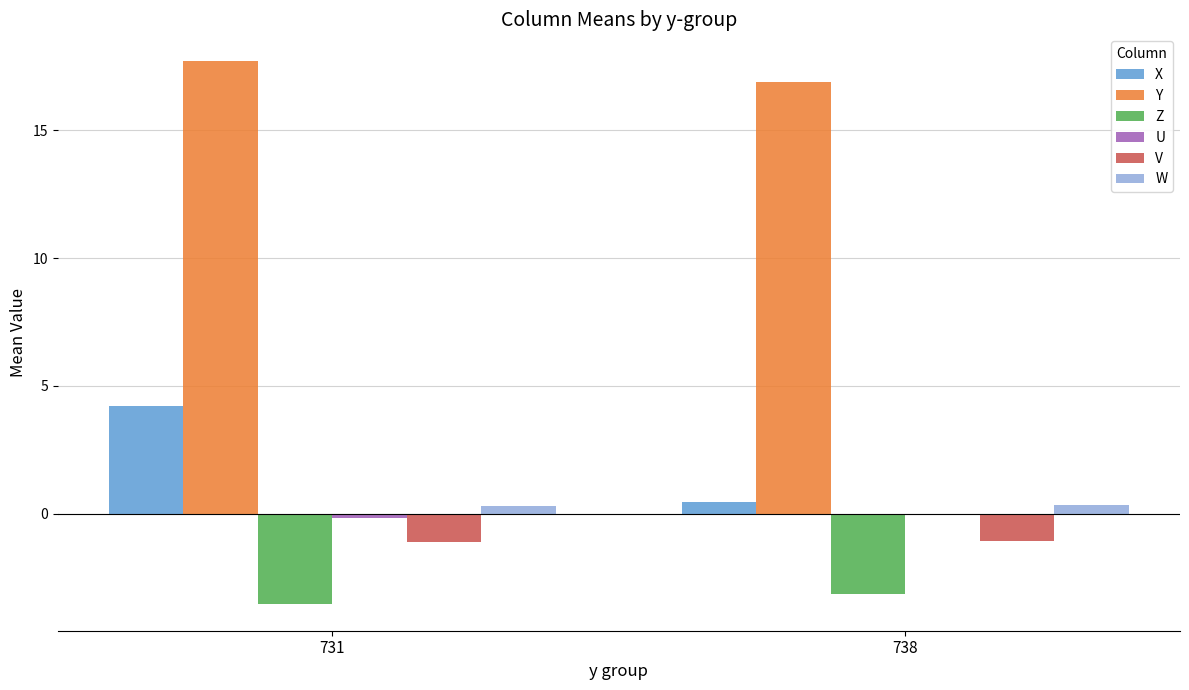

Between 731 and 738, which series saw the biggest shift?

X